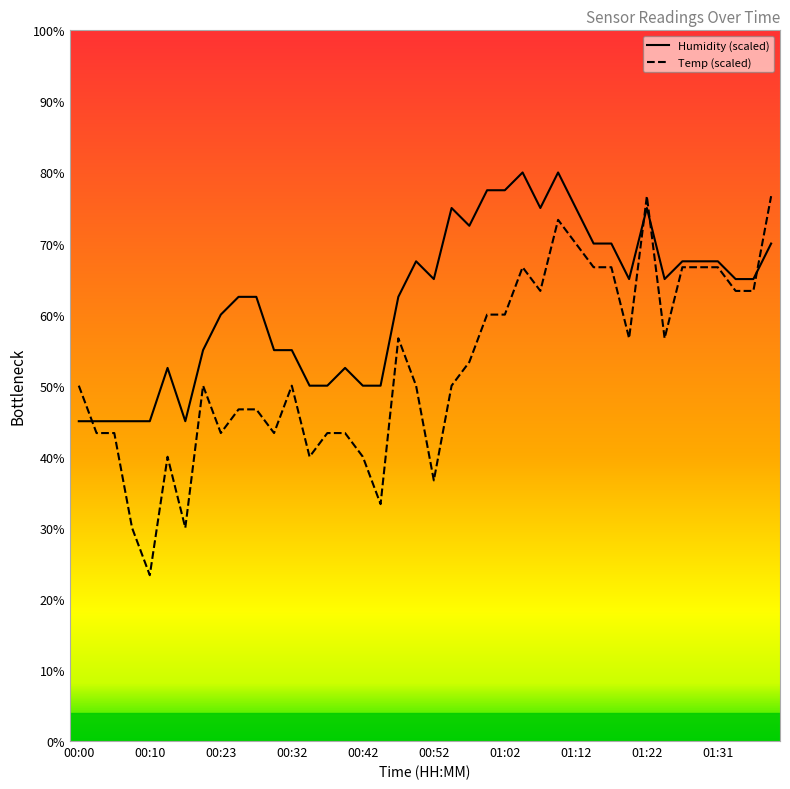

Reading right to left, list all the values displayed in this chart.

Humidity (scaled): 70.0	65.0	65.0	67.5	67.5	67.5	65.0	75.0	65.0	70.0	70.0	75.0	80.0	75.0	80.0	77.5	77.5	72.5	75.0	65.0	67.5	62.5	50.0	50.0	52.5	50.0	50.0	55.0	55.0	62.5	62.5	60.0	55.0	45.0	52.5	45.0	45.0	45.0	45.0	45.0
Temp (scaled): 76.7	63.3	63.3	66.7	66.7	66.7	56.7	76.7	56.7	66.7	66.7	70.0	73.3	63.3	66.7	60.0	60.0	53.3	50.0	36.7	50.0	56.7	33.3	40.0	43.3	43.3	40.0	50.0	43.3	46.7	46.7	43.3	50.0	30.0	40.0	23.3	30.0	43.3	43.3	50.0